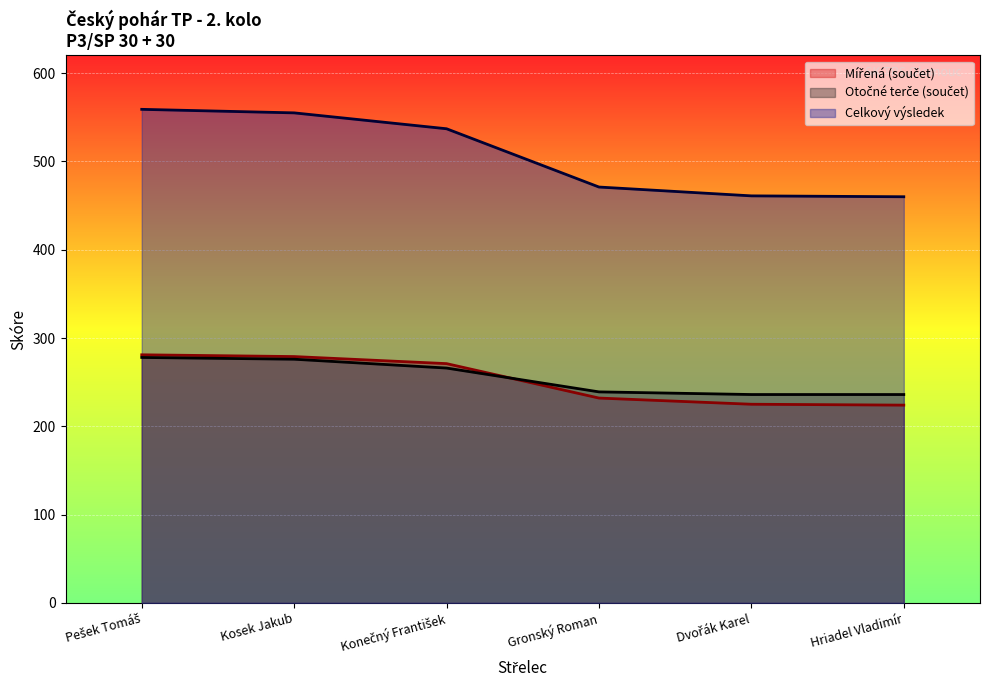

The Celkový výsledek series shows 471 at Gronský Roman. True or false?

True